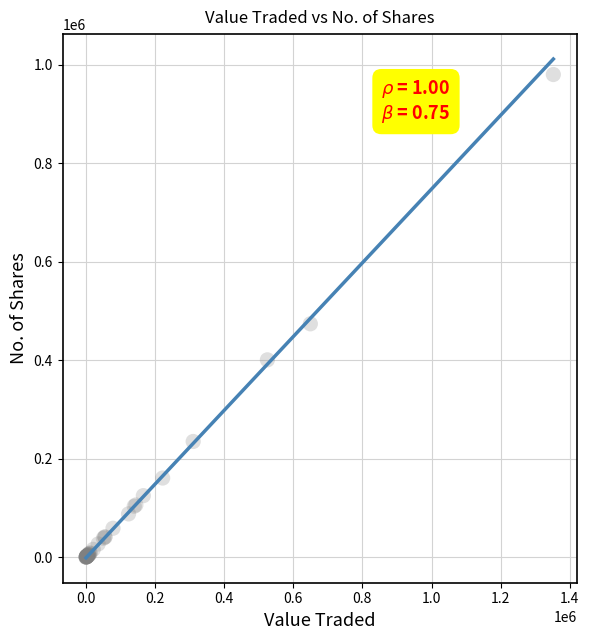

What Y value in the scatter plot is closest to 490096?

473954